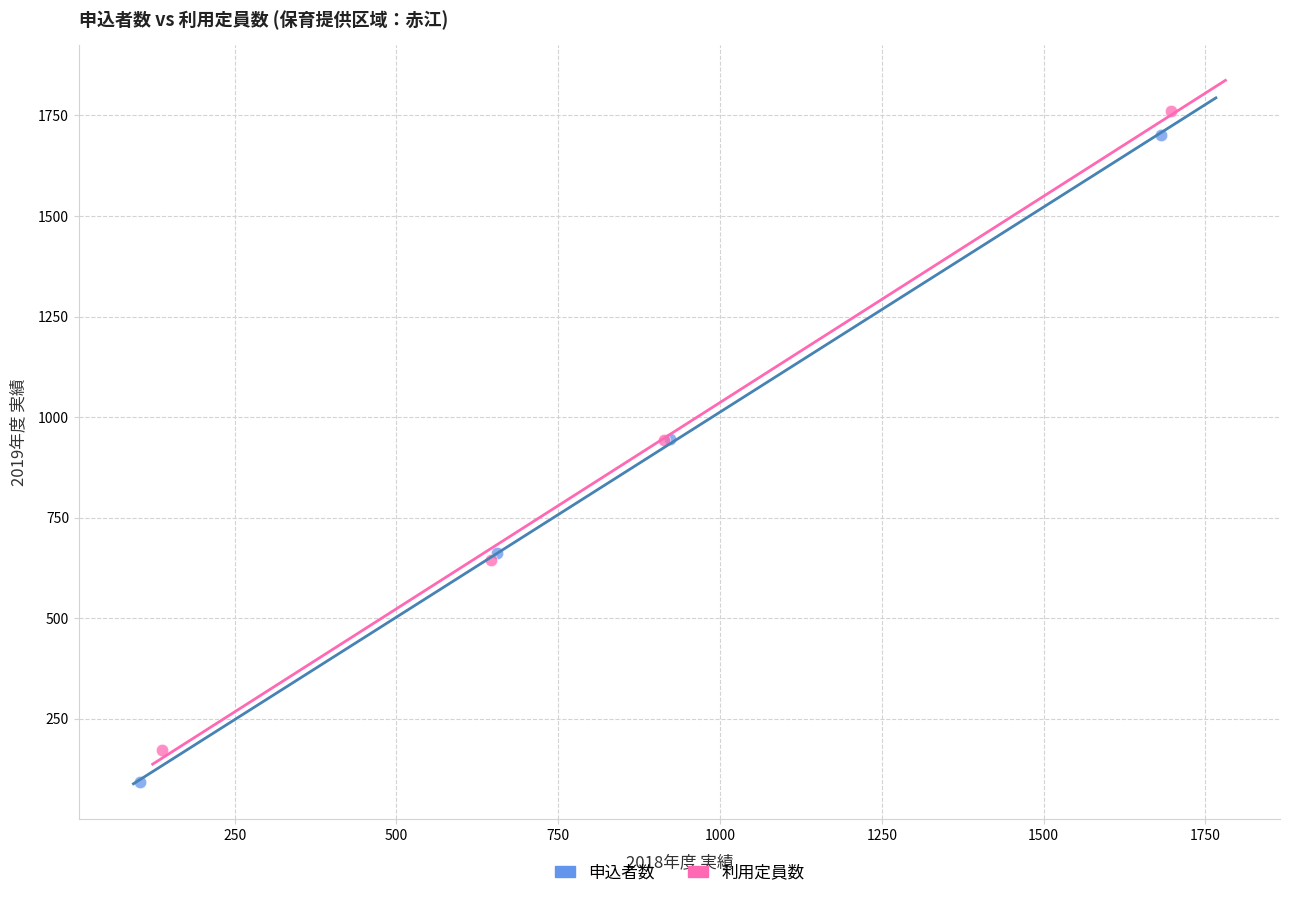

Which series reaches the maximum Y coordinate?

利用定員数